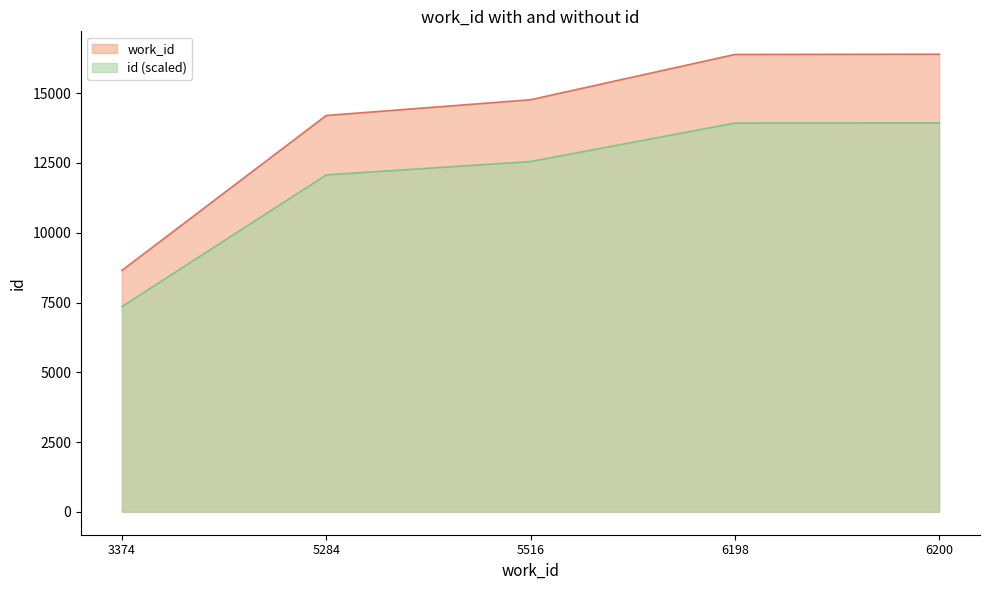

True or false: work_id and id cross at least once.

False